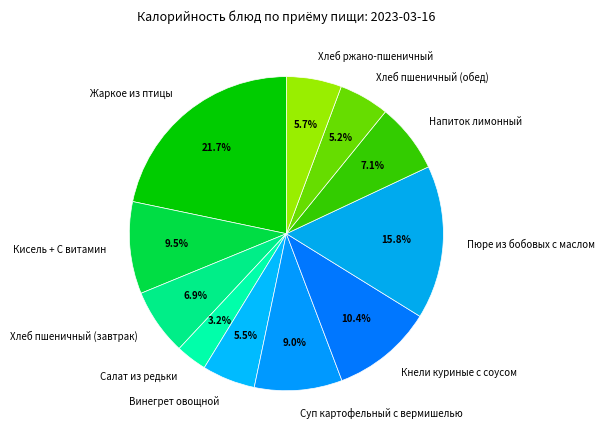

What percentage is the Хлеб ржано-пшеничный slice, to the nearest percent?

6%